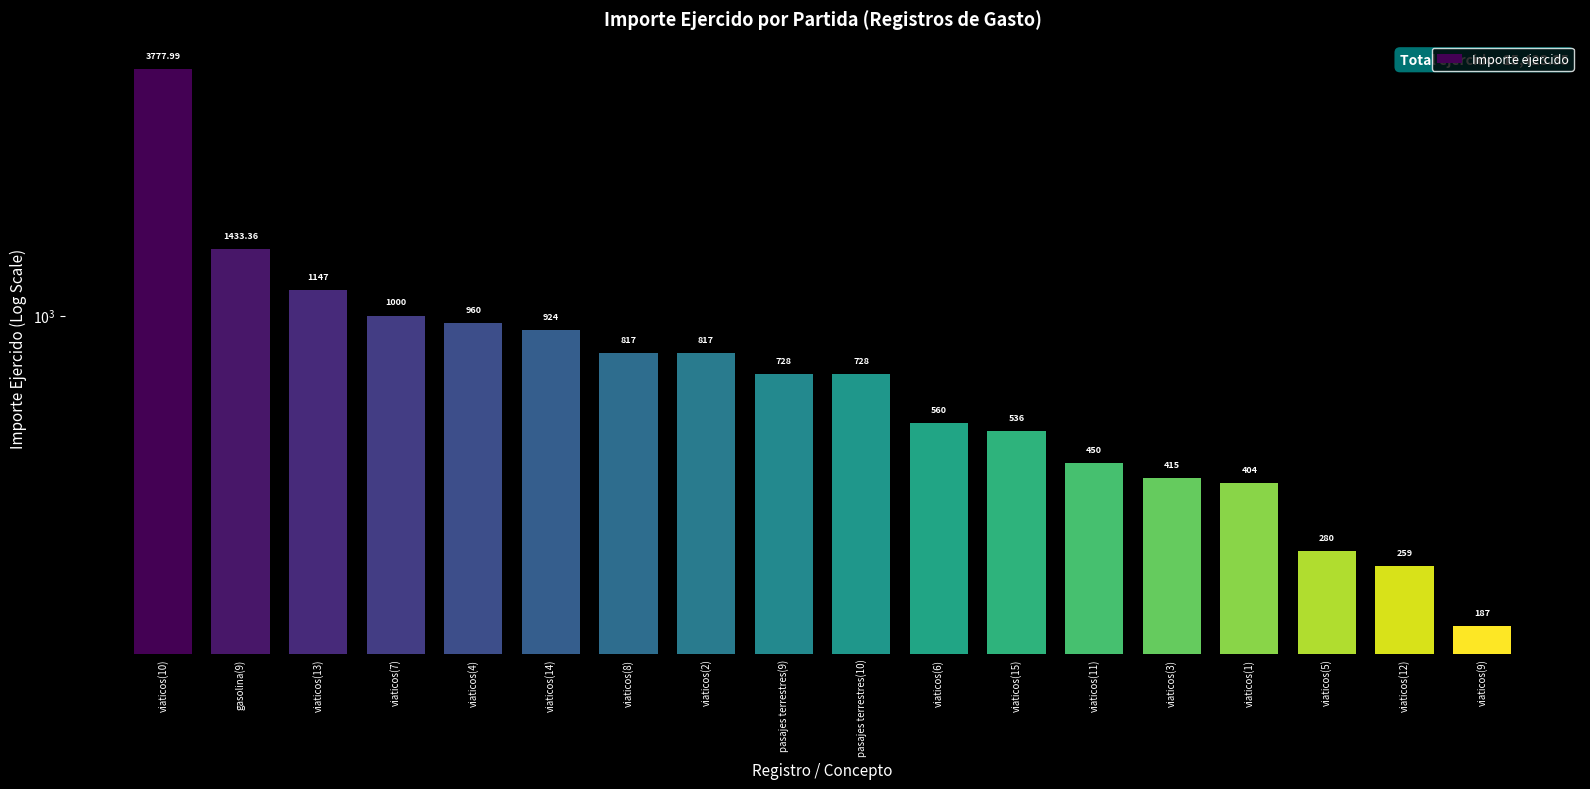

How many values exceed 728?

8